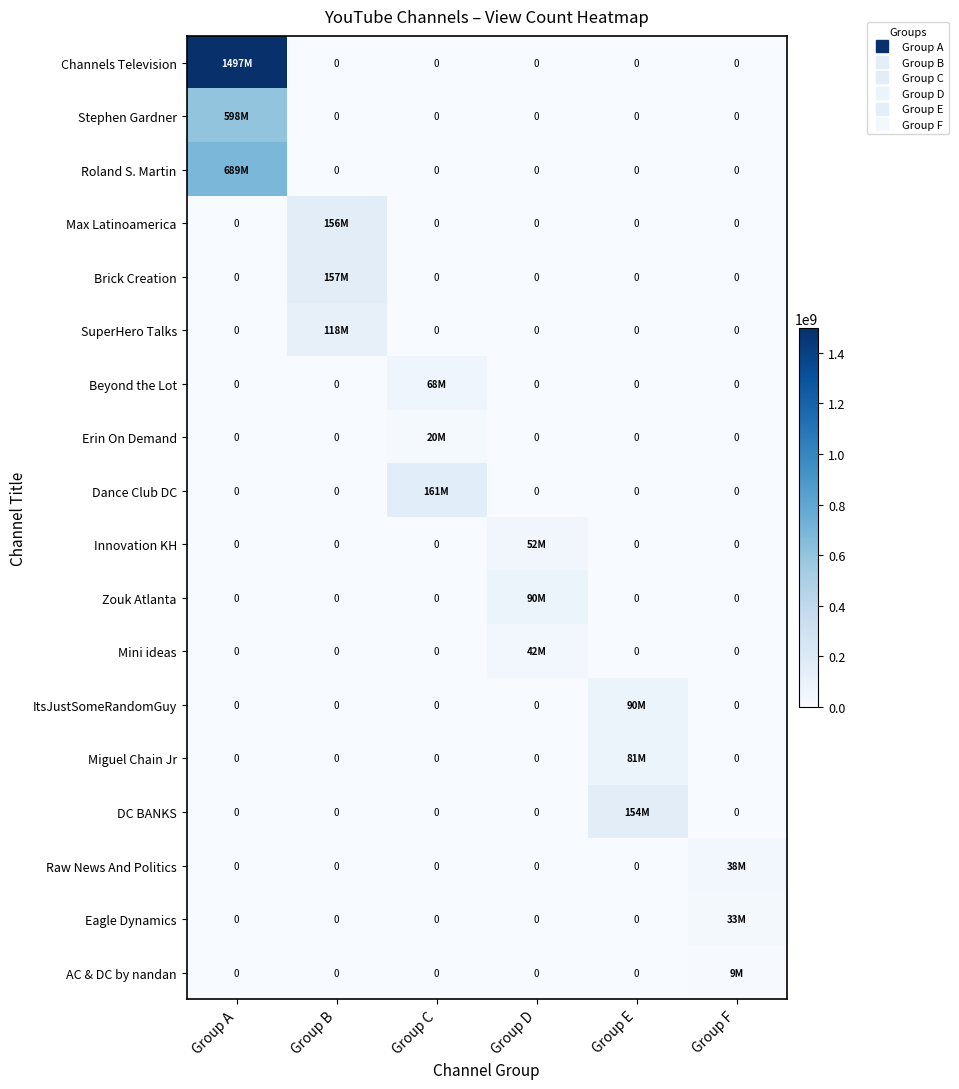

Which category has the highest value across all series?

Group A